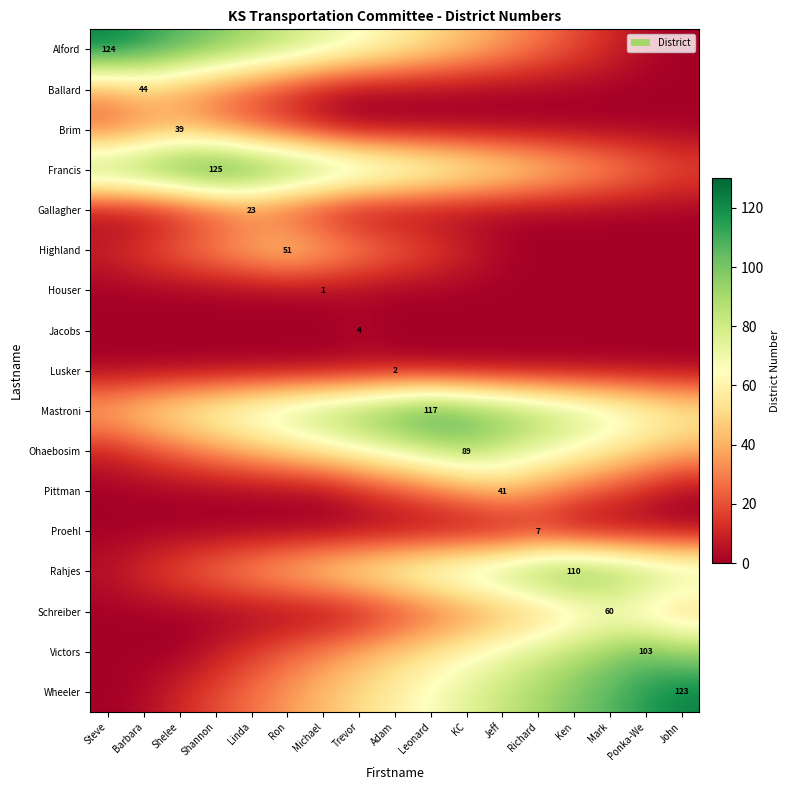

Is it true that Highland equals 51 at Ron?

True